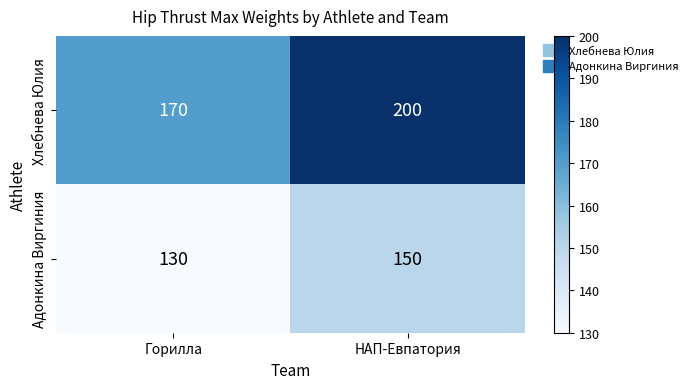

True or false: Хлебнева Юлия has a value of 170 at Горилла.

True